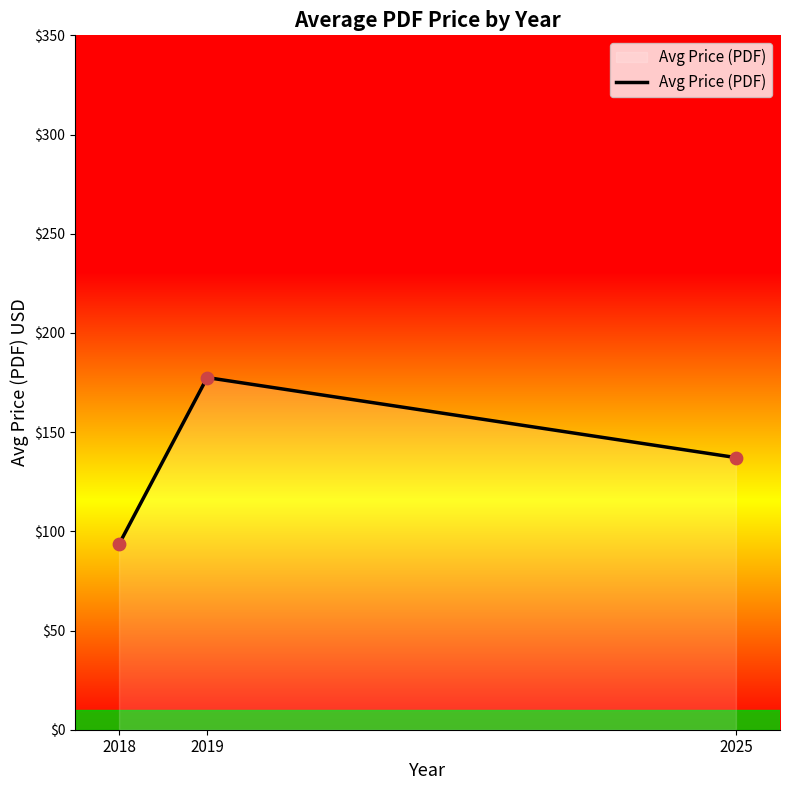

Approximately how many times larger is the value at 2018 compared to 2019?

0.5